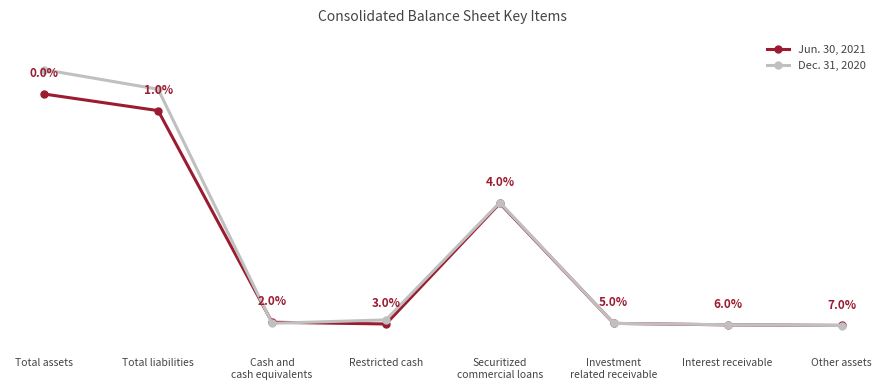

What is the label of the 1st point from the right?

Other assets